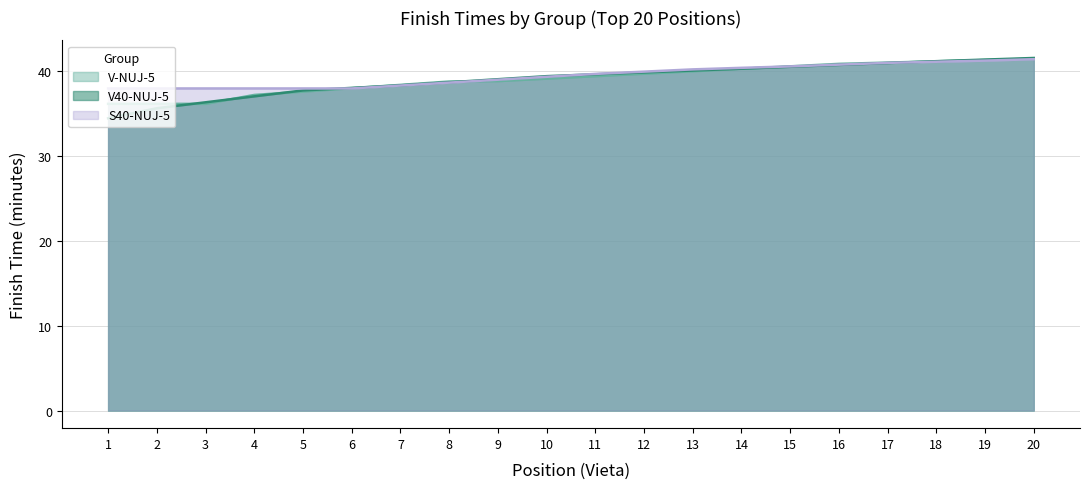

At which label does V-NUJ-5 reach its peak?

20